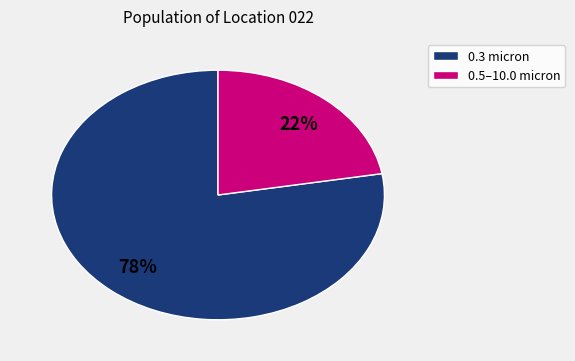

Is there any slice that represents more than half of the pie?

Yes